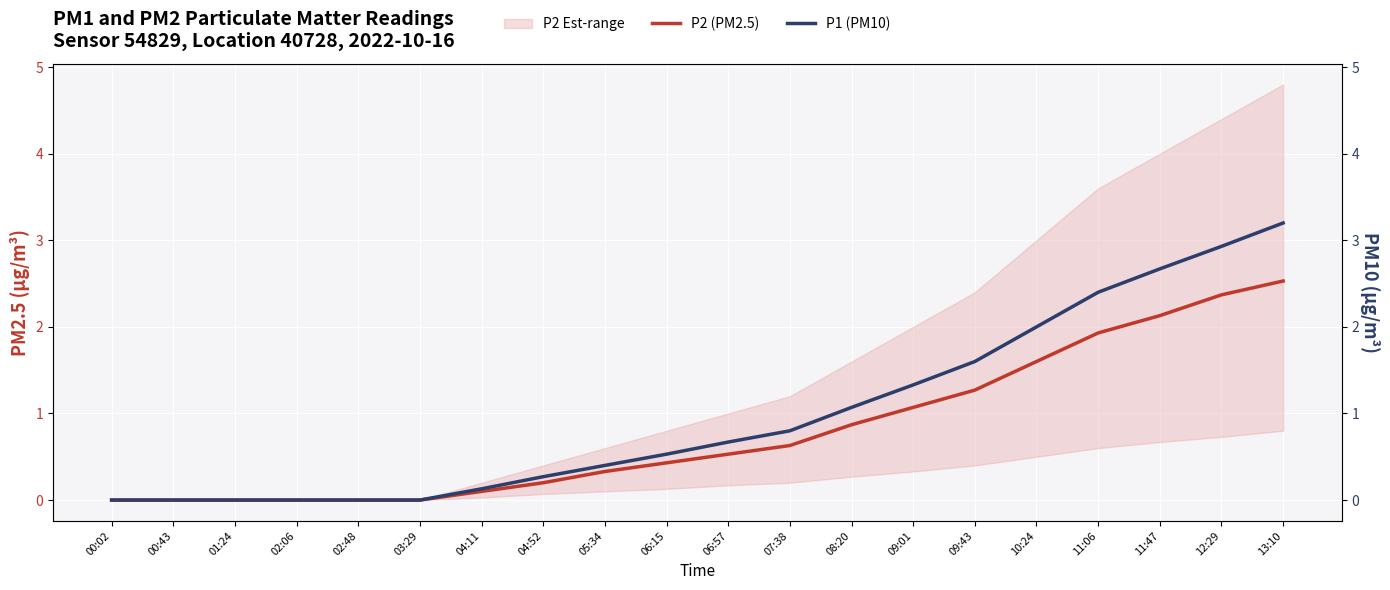

Which series has the largest range (max minus min)?

P1 (PM10)